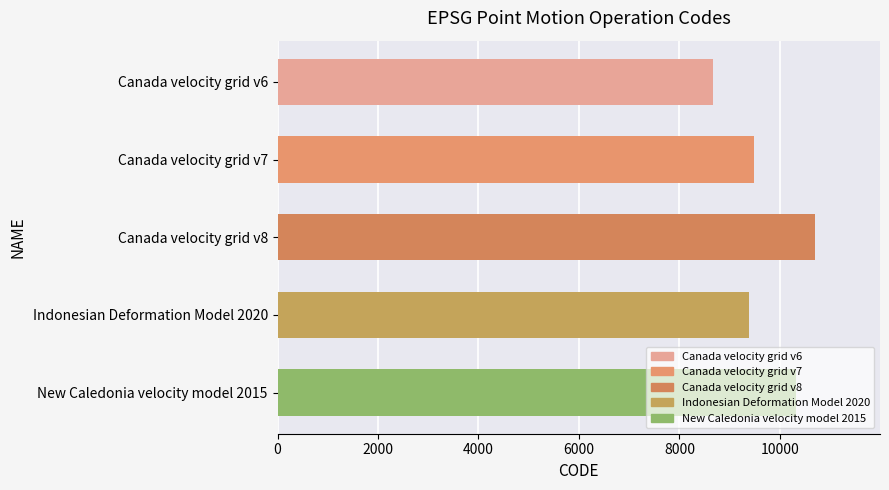

Is it true that the value at Canada velocity grid v6 is 8676?

True